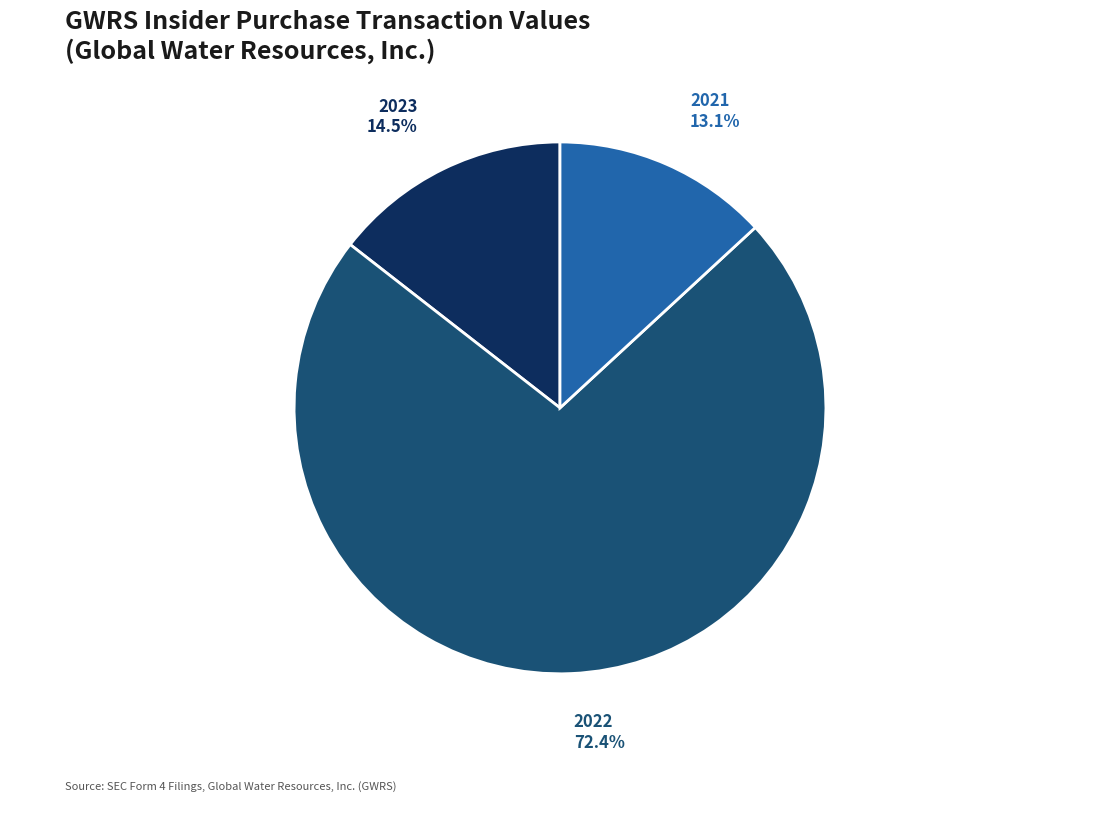

Is there a majority slice in this chart?

Yes